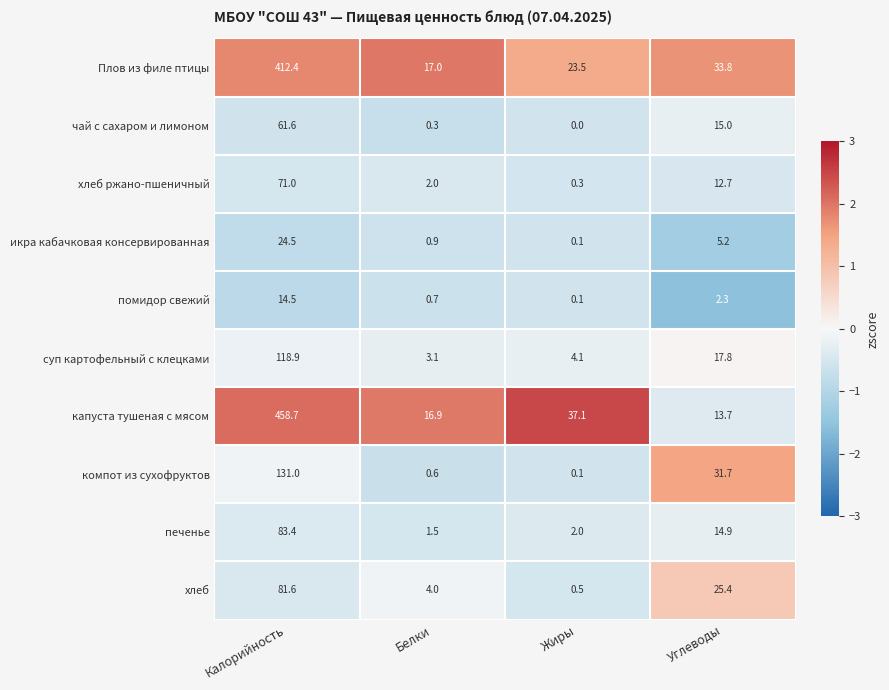

How many series are shown in this chart?

10